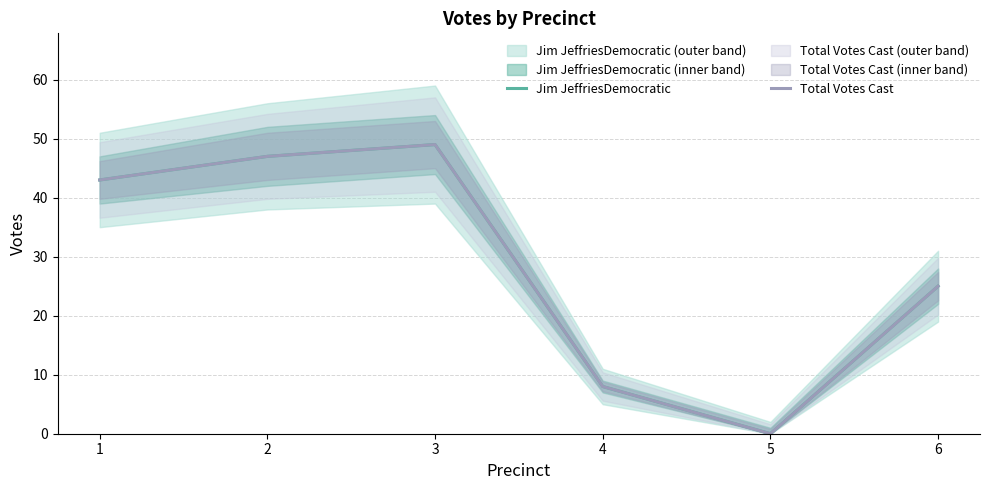

What is the difference between the Total Votes Cast values at 1 and 4?

35